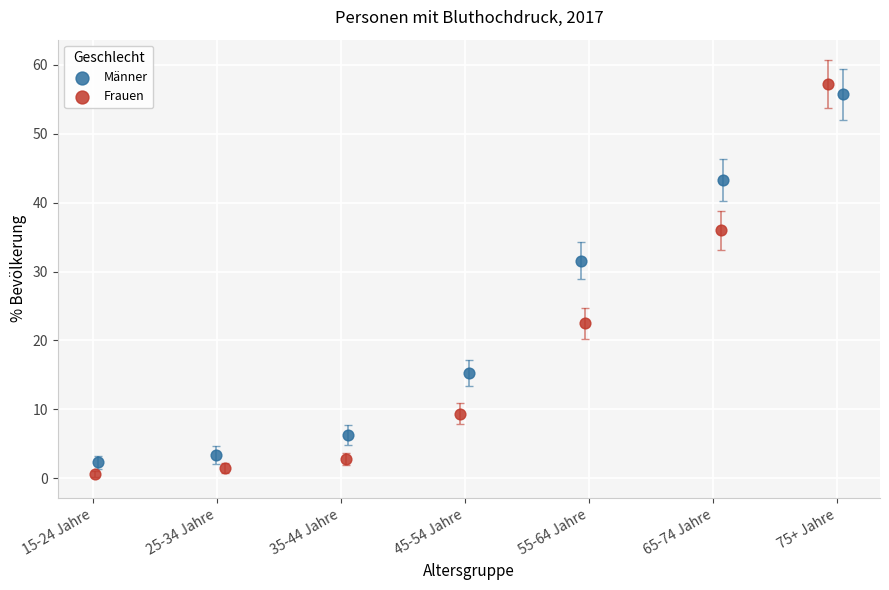

Which series has the widest spread of Y values?

Frauen